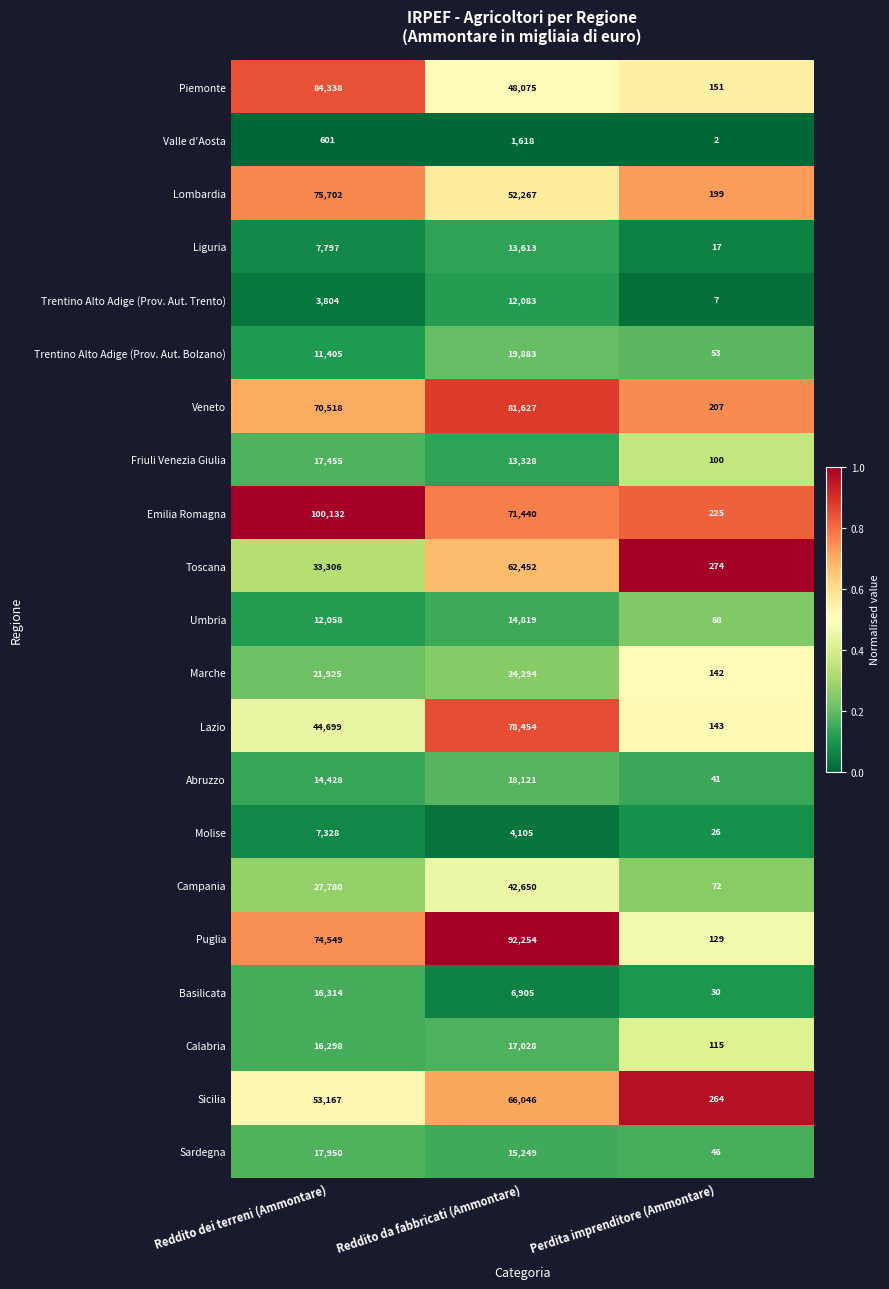

The value of Calabria at Reddito da fabbricati (Ammontare) is 25507. True or false?

False